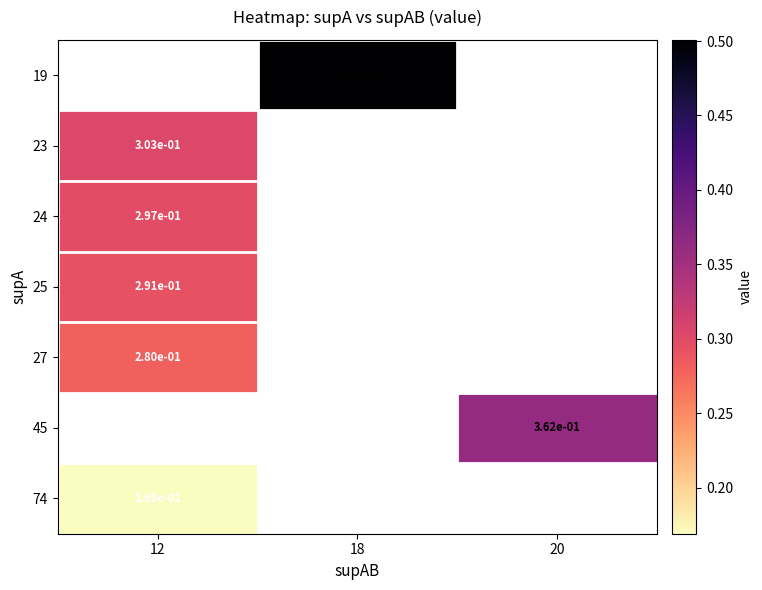

Which has a higher value, 12 or 20?

20